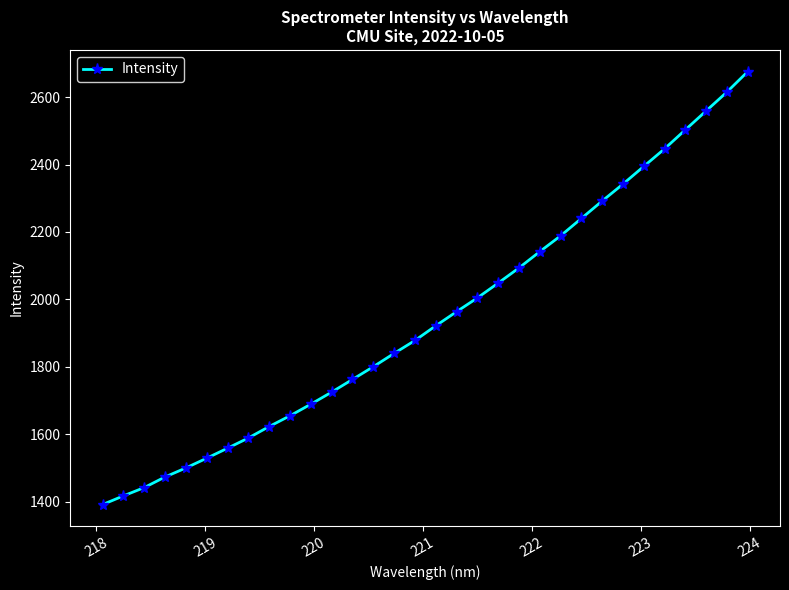

Count the number of data series in this chart.

1